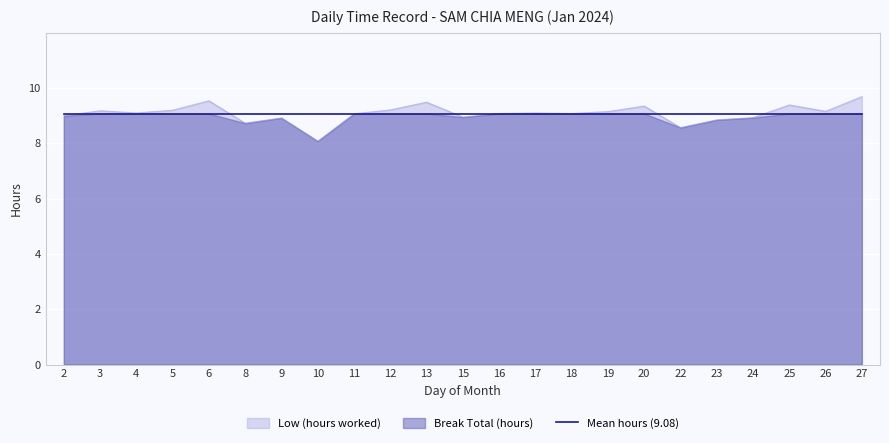

What is the value of the 6th point from the left?

8.7